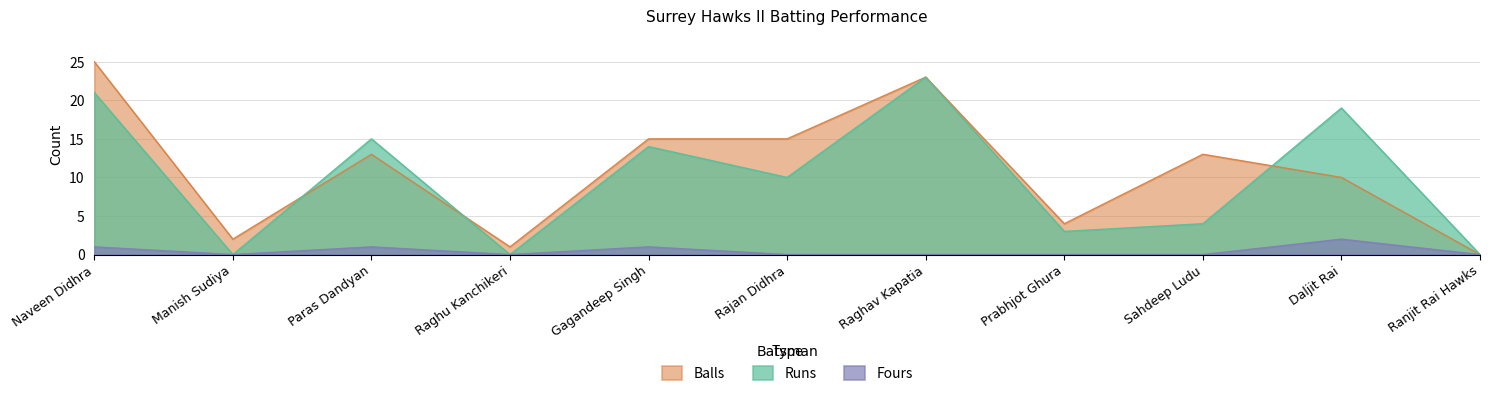

What is the sum of all Balls values?

121